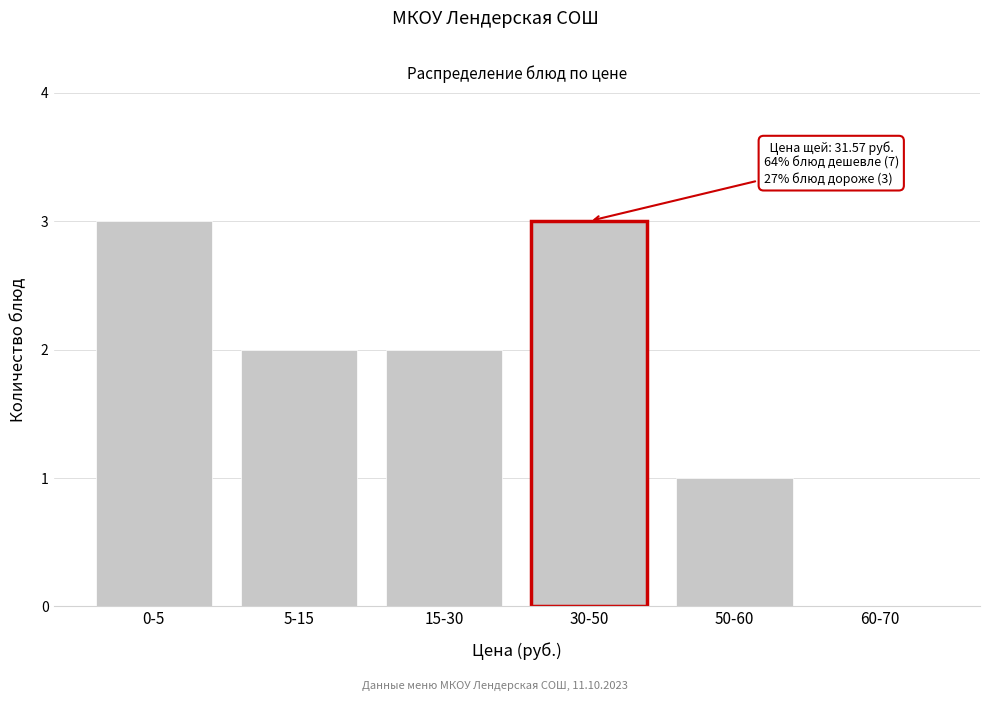

Reading left to right, extract all data points from this chart.

0-5=3	5-15=2	15-30=2	30-50=3	50-60=1	60-70=0